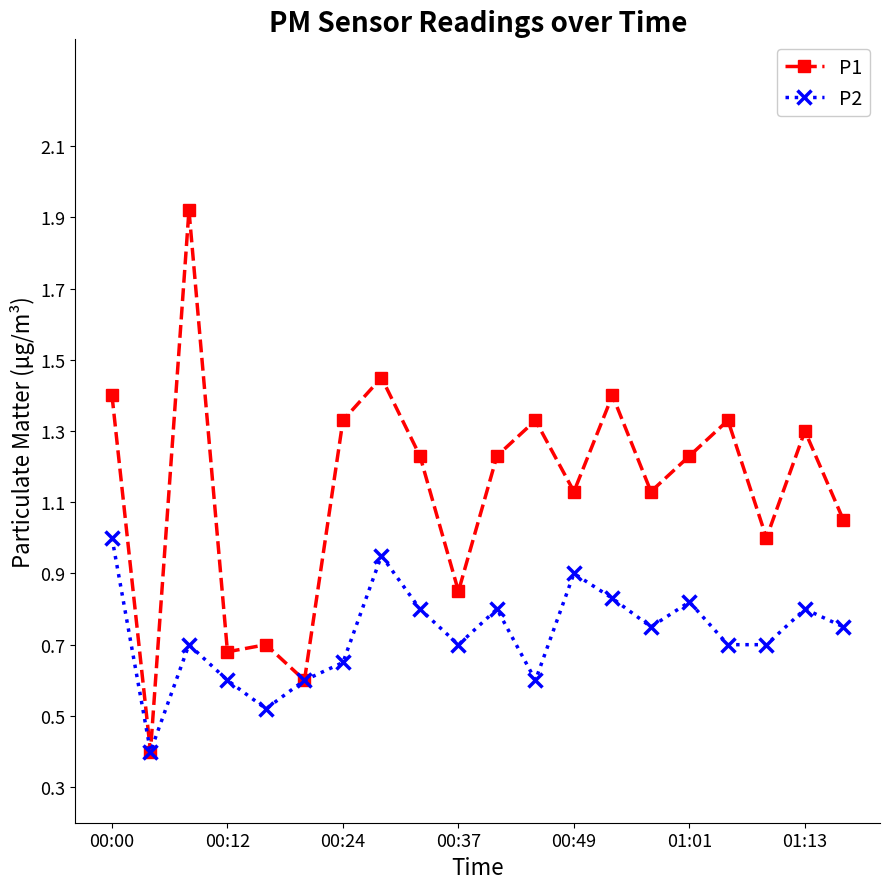

What is the maximum value for P2?

1.0